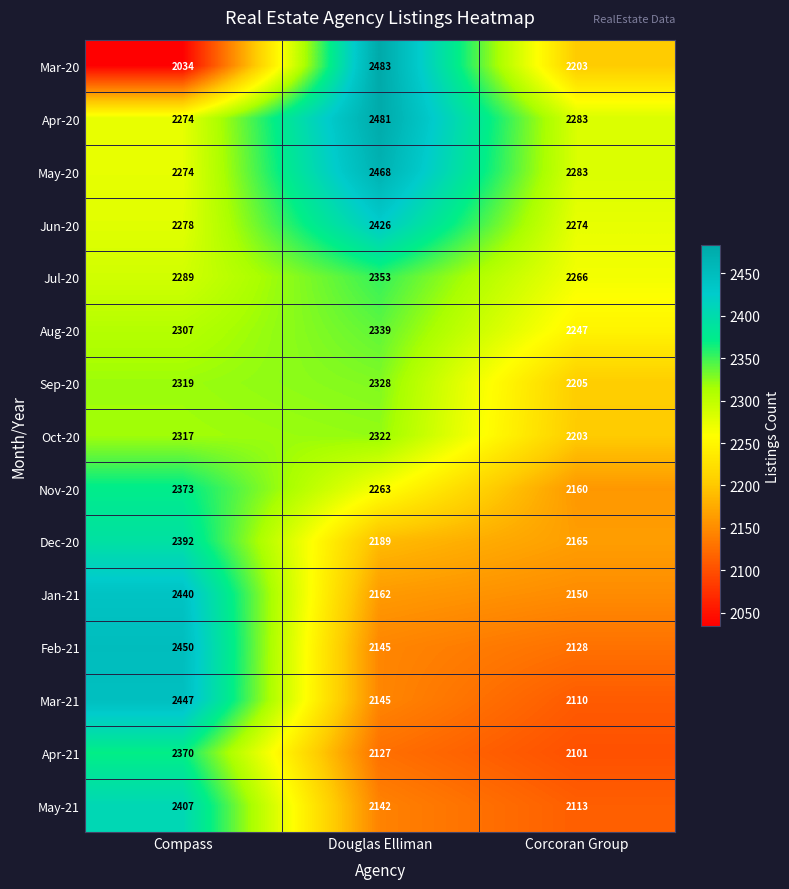

How many Jul-20 values are between 2266 and 2353?

3